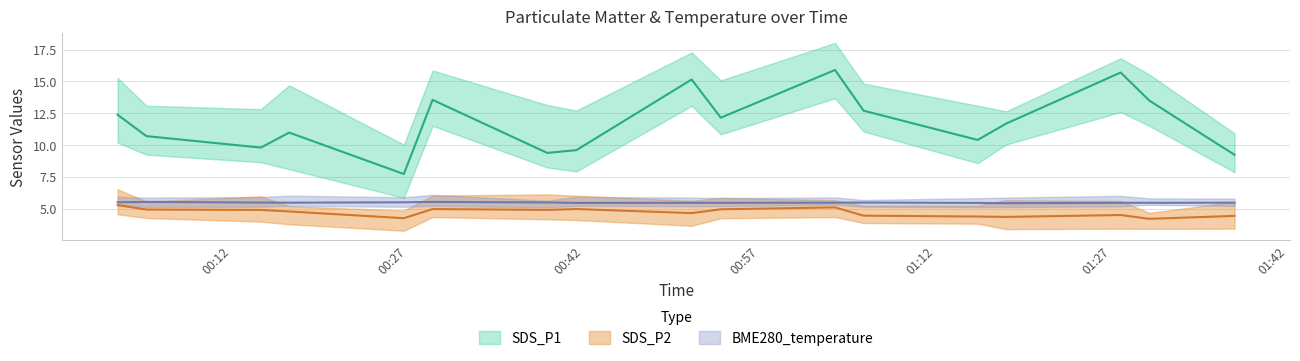

Count the number of categories in the chart.

17